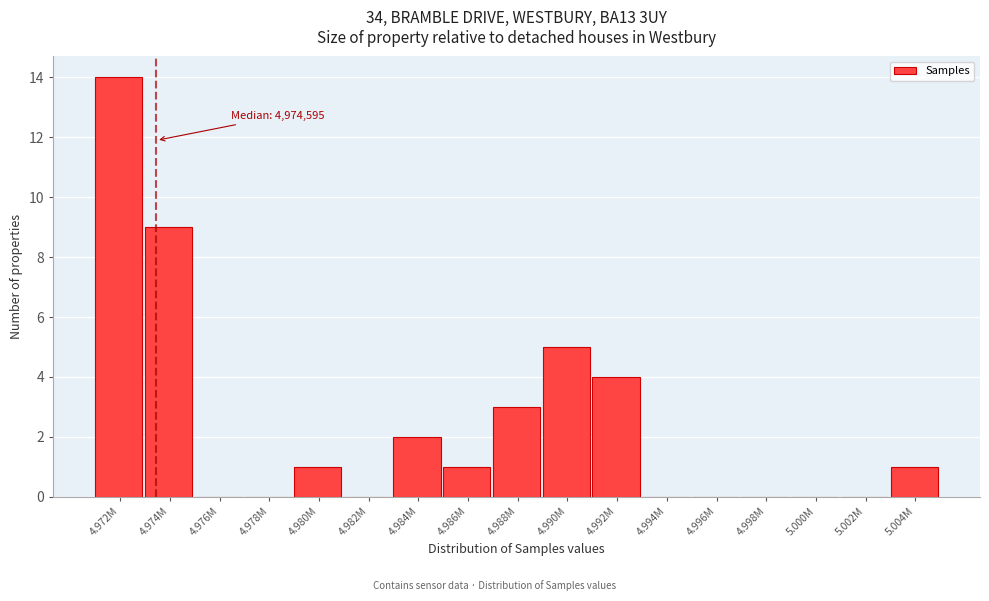

Reading right to left, transcribe all the data shown in this chart.

5.004M=1	5.002M=0	5.000M=0	4.998M=0	4.996M=0	4.994M=0	4.992M=4	4.990M=5	4.988M=3	4.986M=1	4.984M=2	4.982M=0	4.980M=1	4.978M=0	4.976M=0	4.974M=9	4.972M=14